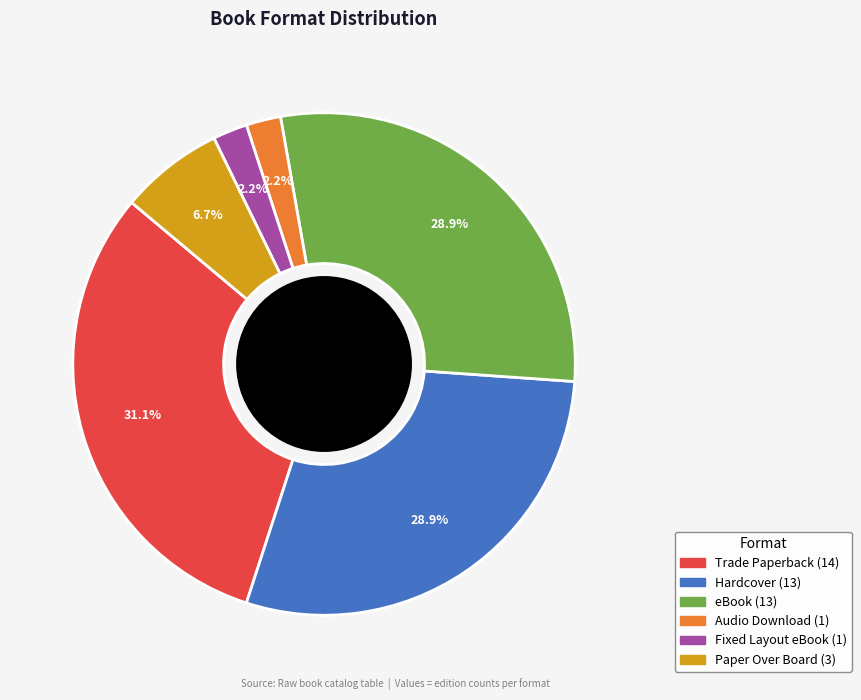

Does Paper Over Board account for over 50% of the chart?

No